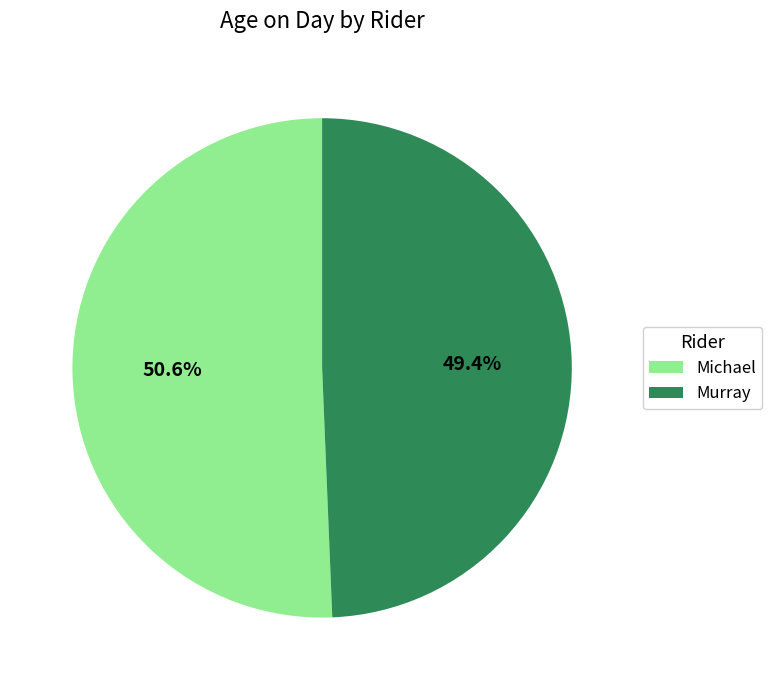

What is the total percentage of Michael and Murray?

100.0%